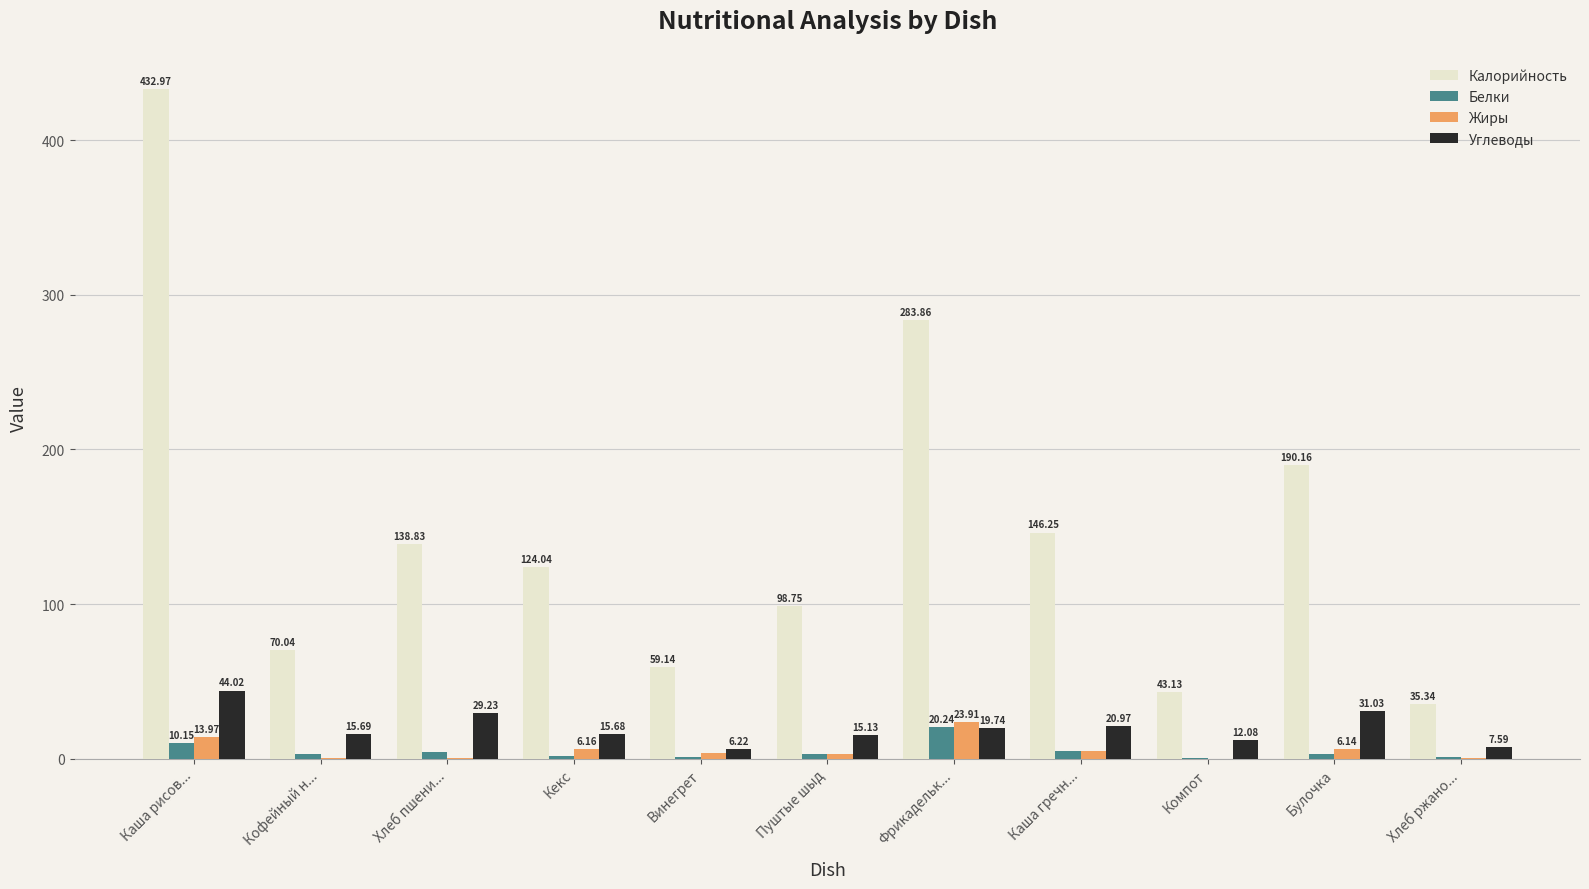

Is the value of Углеводы at Хлеб пшени... greater than the value of Жиры at Каша рисов...?

Yes